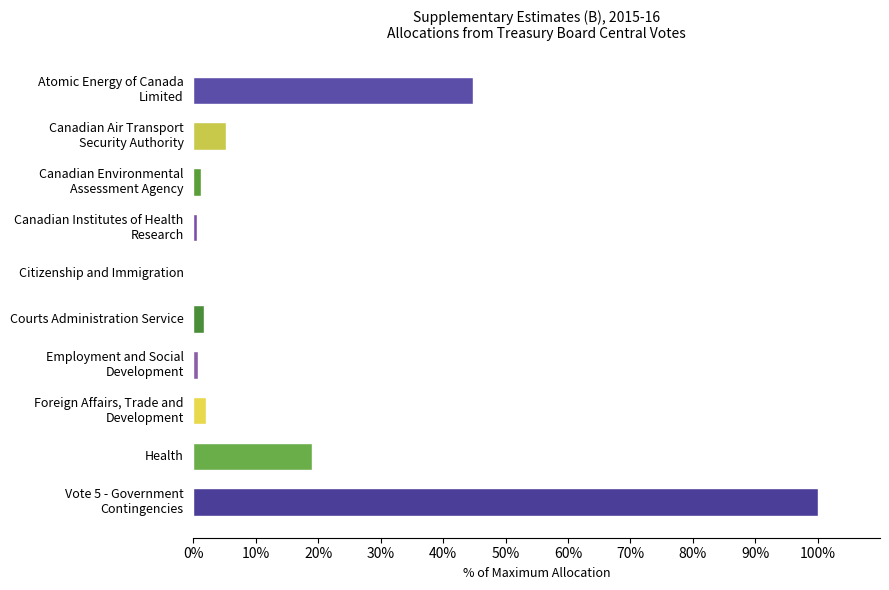

What is the maximum value shown in the chart?

100.0